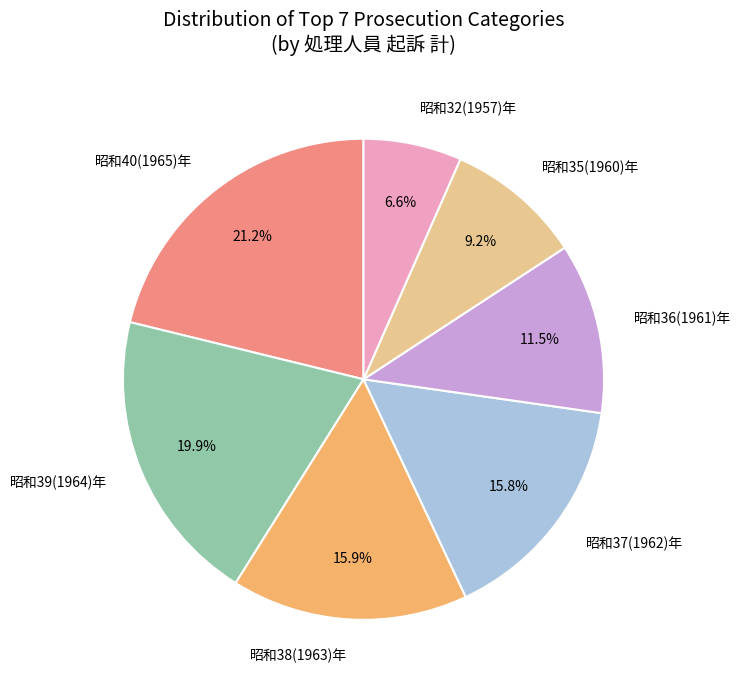

Do 昭和38(1963)年 and 昭和32(1957)年 together represent more than half of the pie?

No